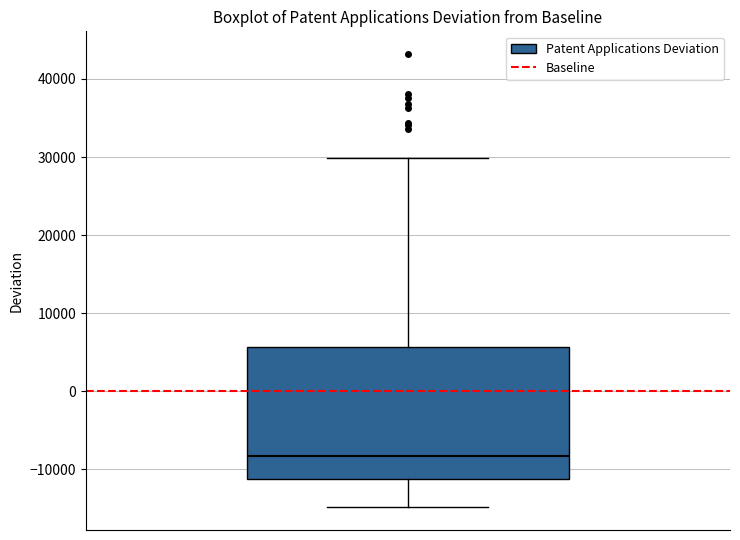

Where does the lower whisker of the box end on the y-axis? The values are not printed on the chart, so give them approximately, as read against the axis.

-15000